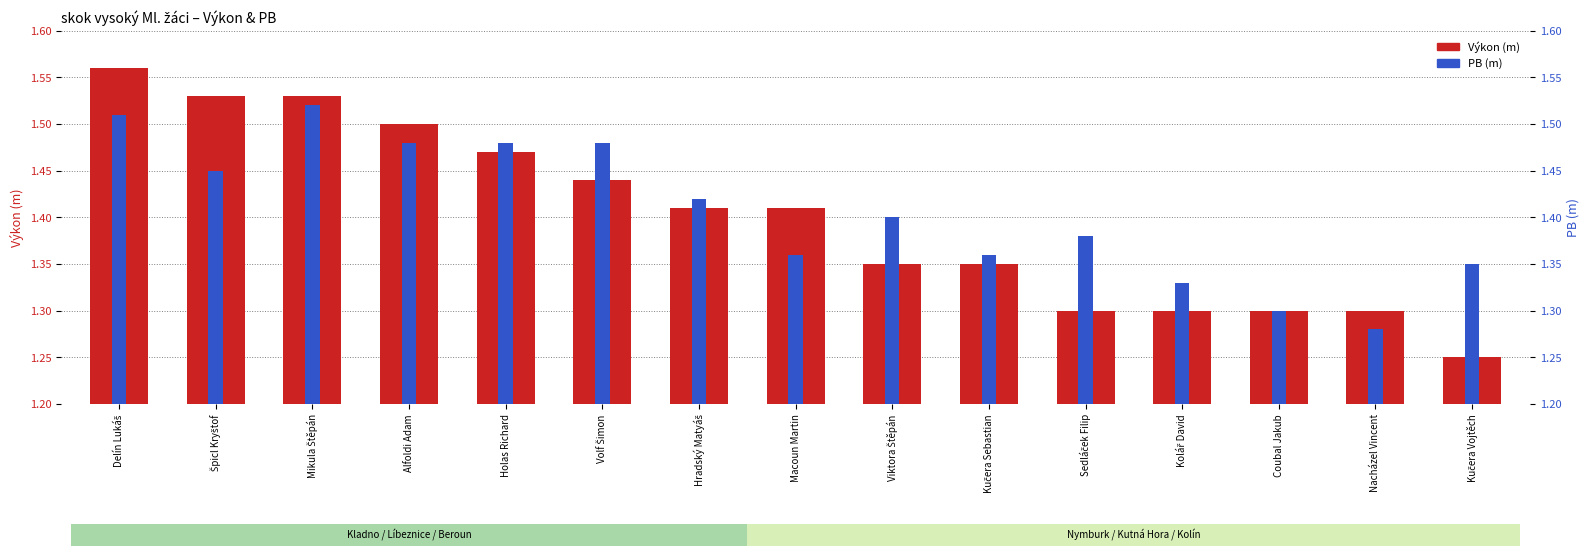

The Výkon series shows 1.6 at Delín Lukáš. True or false?

True